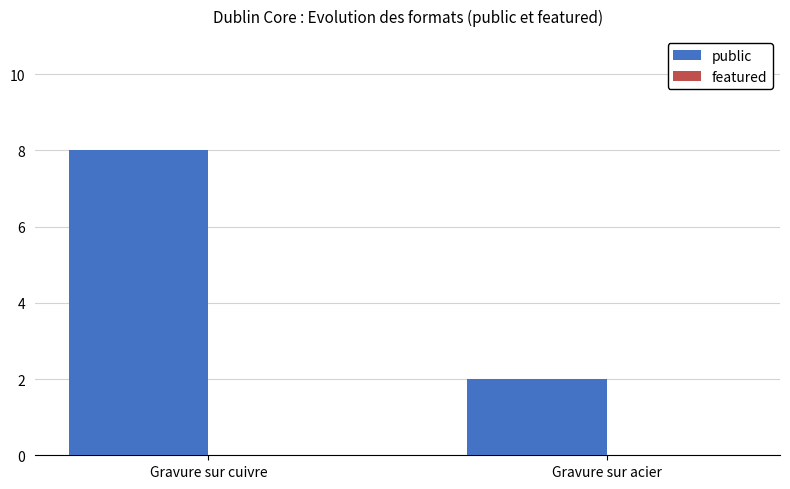

What is the difference between the maximum and minimum values?

6